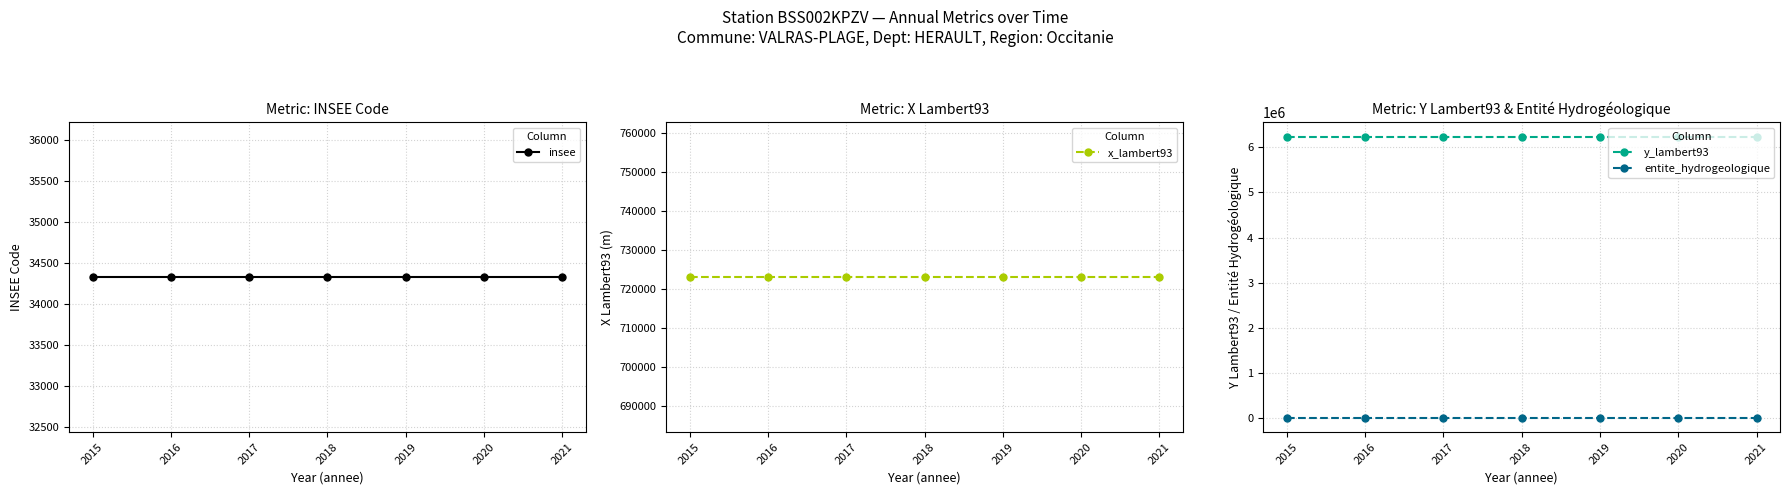

True or false: y_lambert93 and insee intersect in this chart.

False